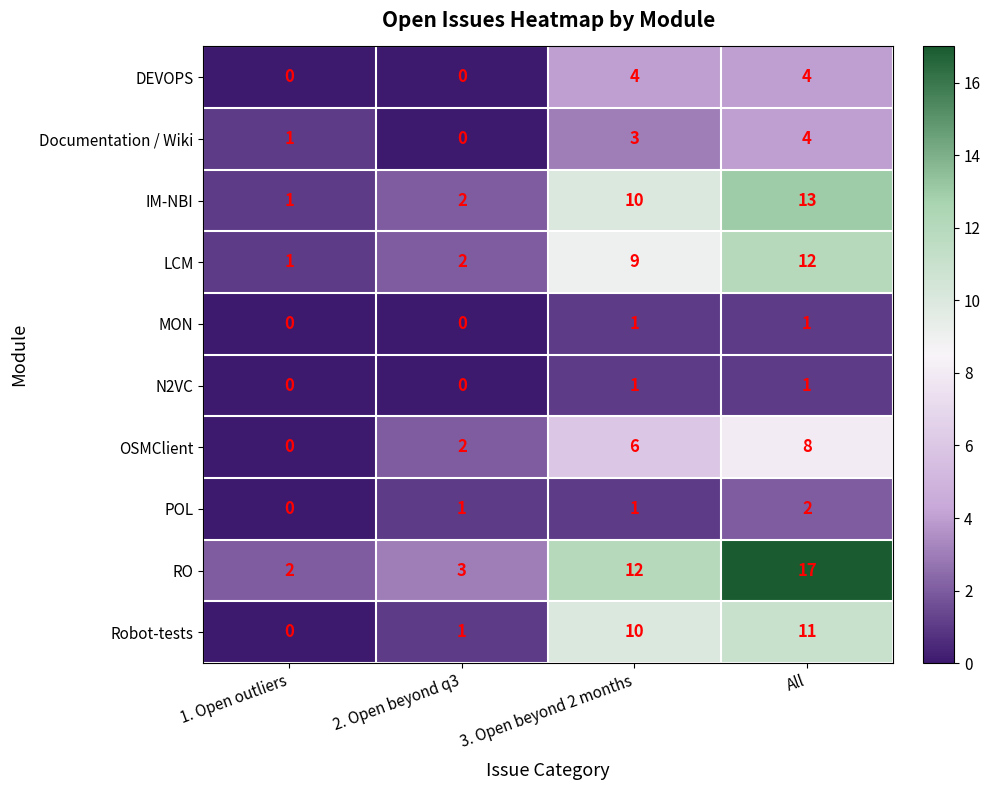

What is the total value across all series at 1. Open outliers?

5